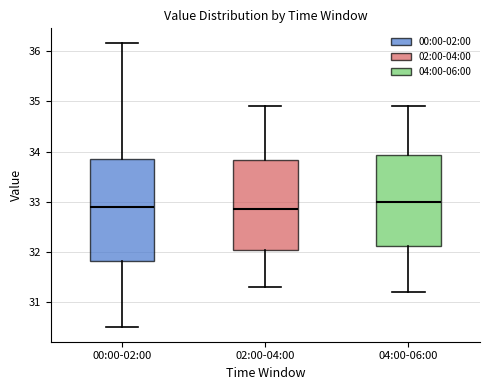

Reading left to right, read every box against the y-axis: the position of its median line, the range the box covers, and the ends of its whiskers. The values are not printed on the chart, so give them approximately, as read against the axis.

00:00-02:00: median 32.9, box 31.8 to 33.9, whiskers 30.5 to 36.2
02:00-04:00: median 32.9, box 32.1 to 33.8, whiskers 31.3 to 34.9
04:00-06:00: median 33.0, box 32.1 to 33.9, whiskers 31.2 to 34.9